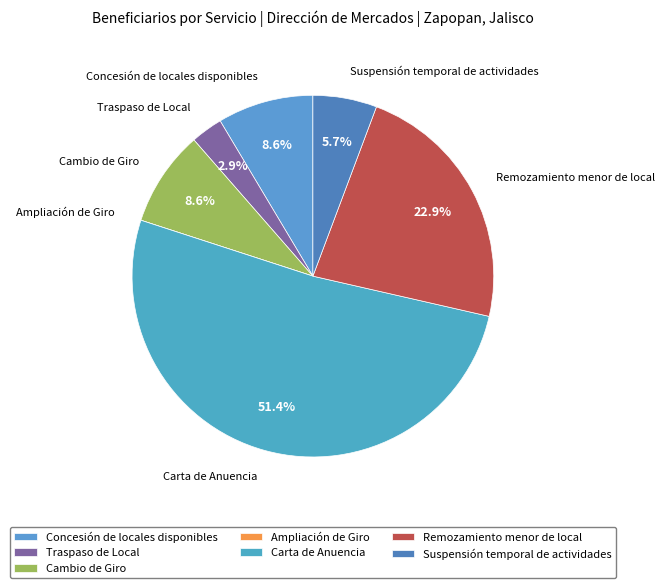

True or false: Concesión de locales disponibles accounts for 17% of the total.

False